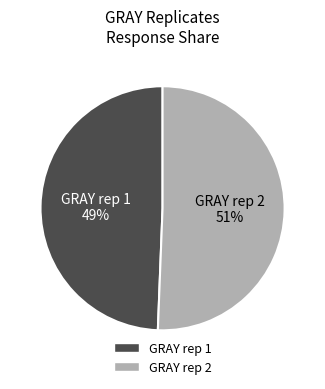

The GRAY rep 2 slice represents 51% of the pie. True or false?

True